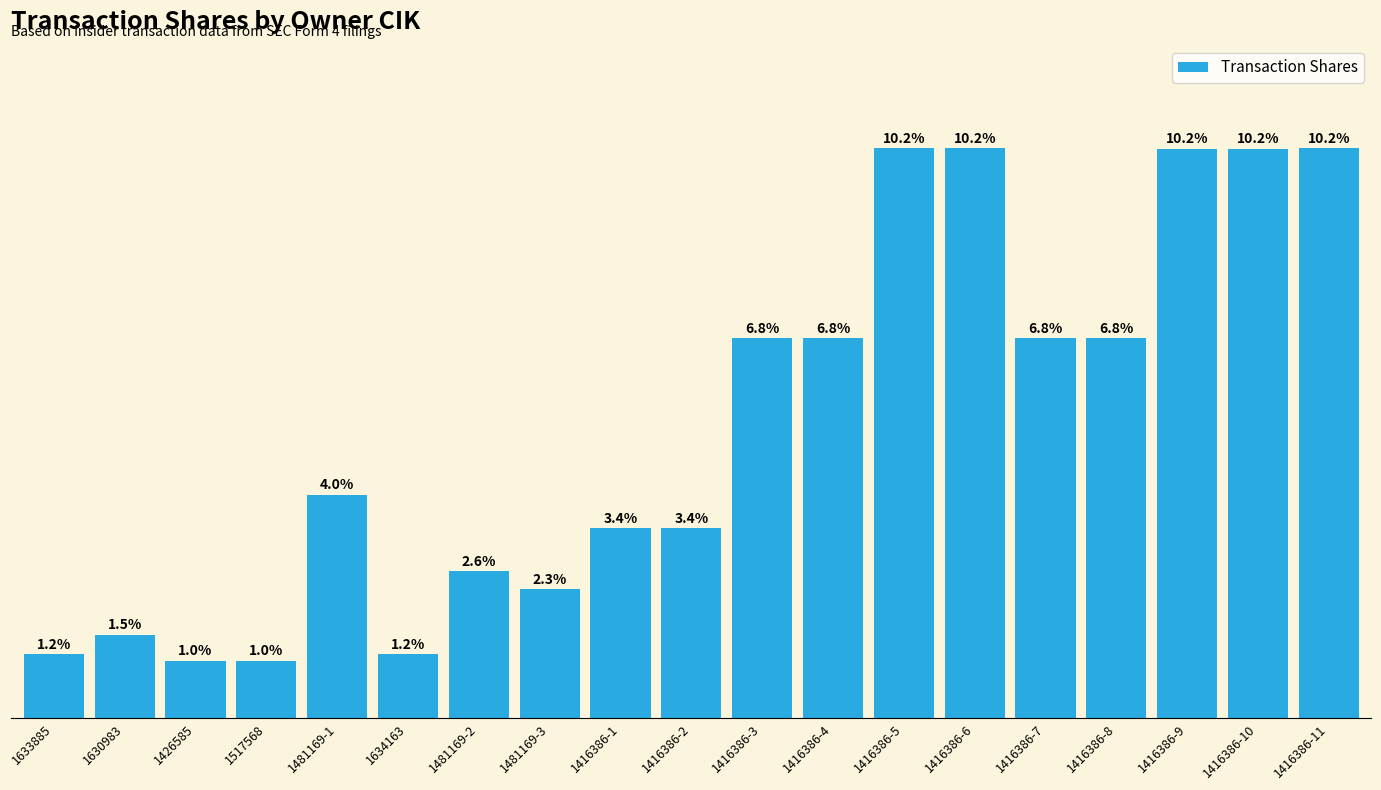

Does the chart contain any negative values?

No